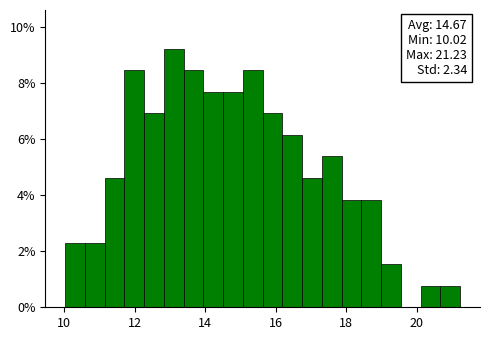

Read against the x-axis, roughly where is the centre of the tallest bar?

13.2